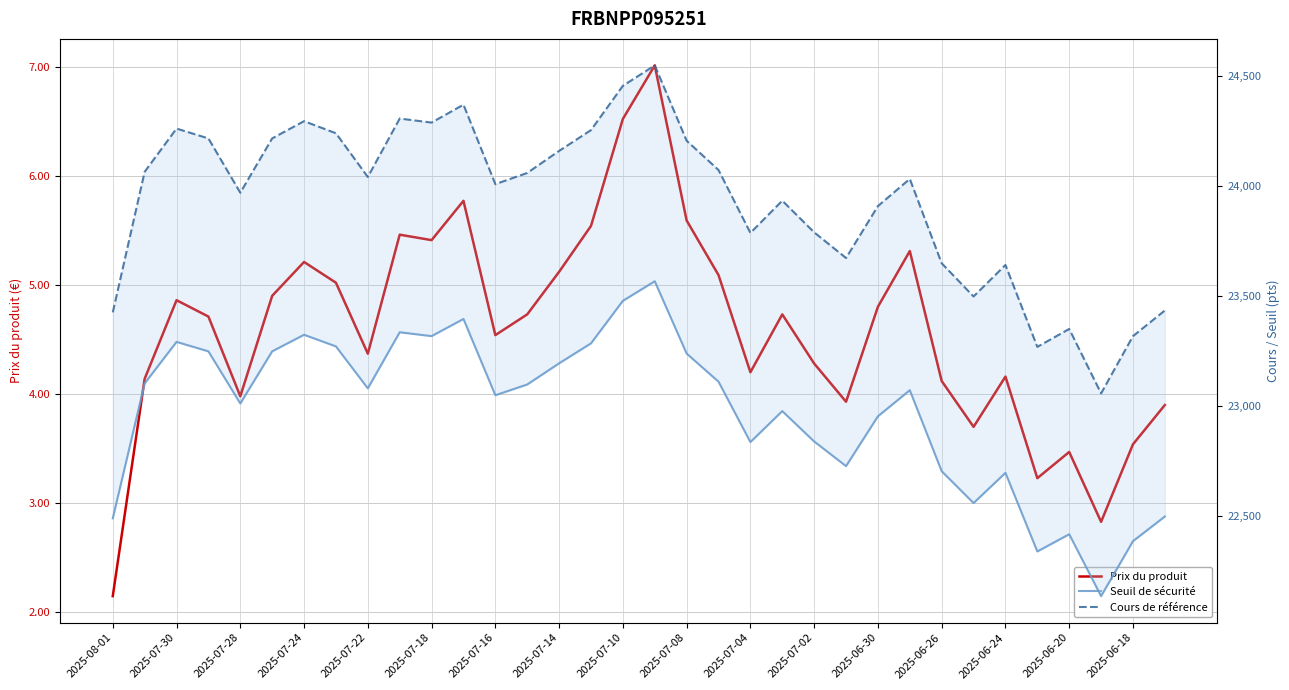

Is the value of Cours de référence at 19 greater than the value of Seuil de sécurité at 32?

Yes